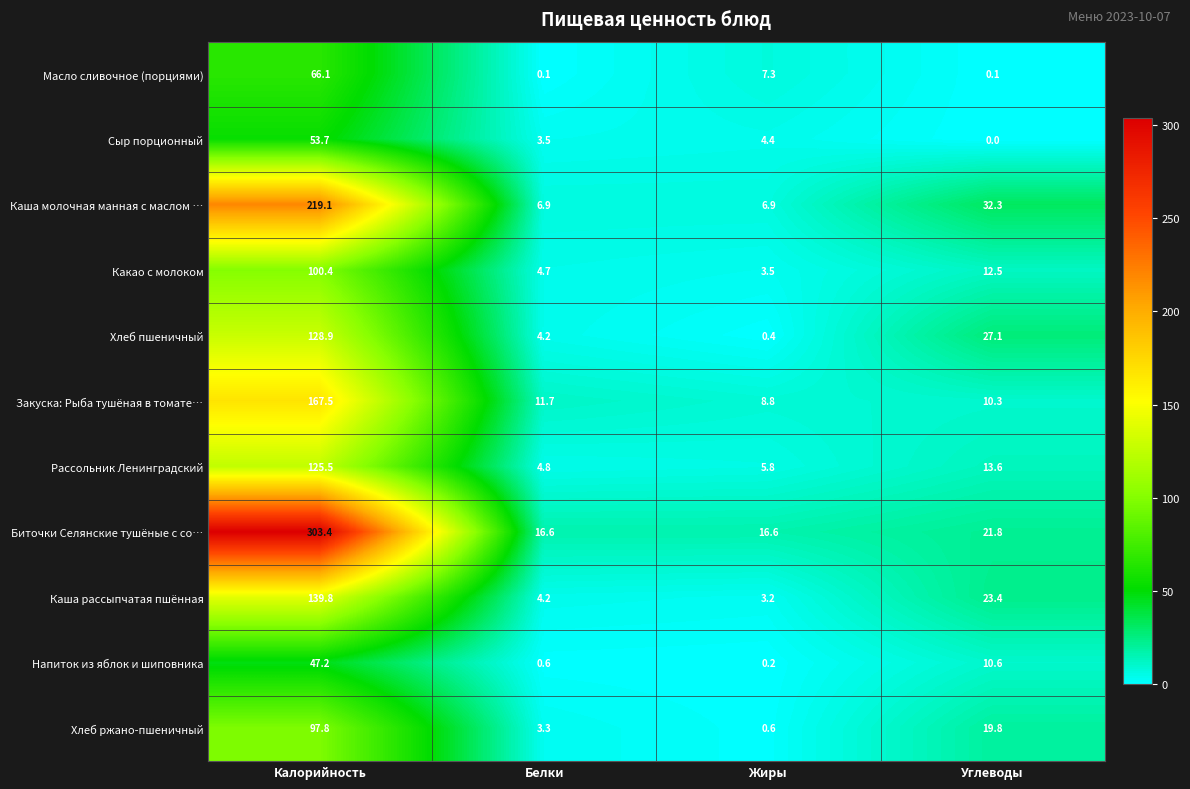

At which label does Масло сливочное (порциями) first exceed 7?

Калорийность